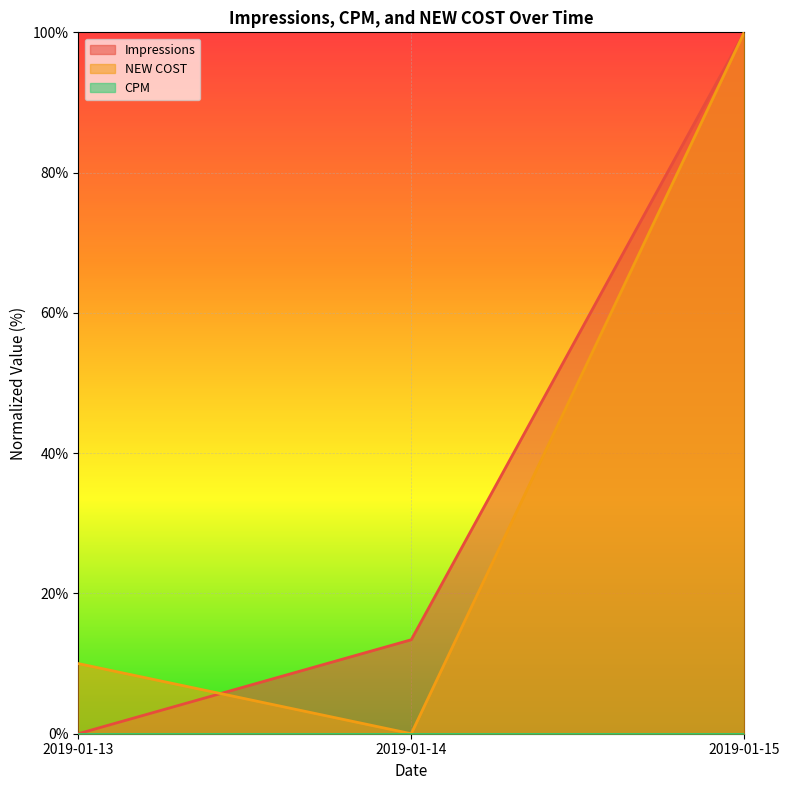

How many data points does each series have?

3